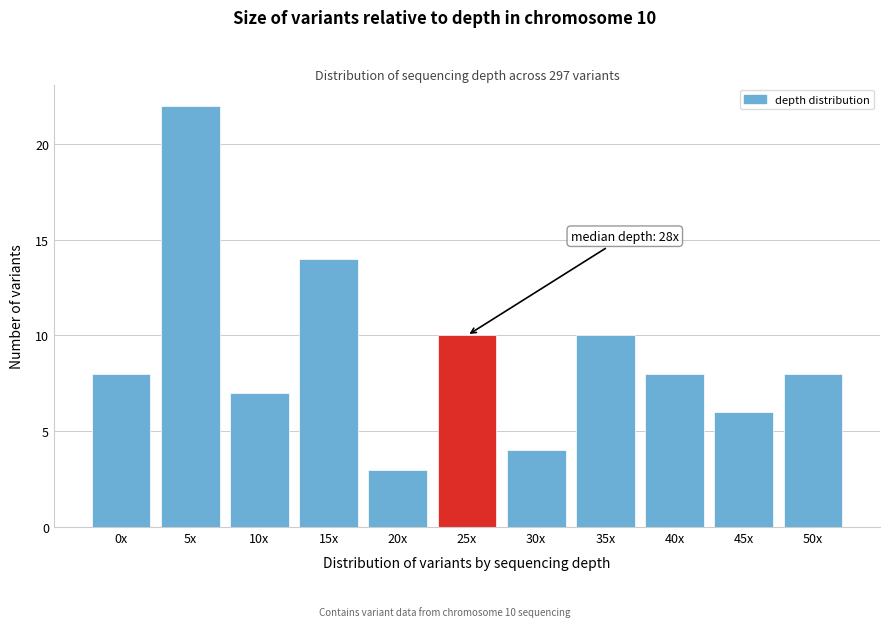

Reading right to left, list all the values displayed in this chart.

50x=8	45x=6	40x=8	35x=10	30x=4	25x=10	20x=3	15x=14	10x=7	5x=22	0x=8